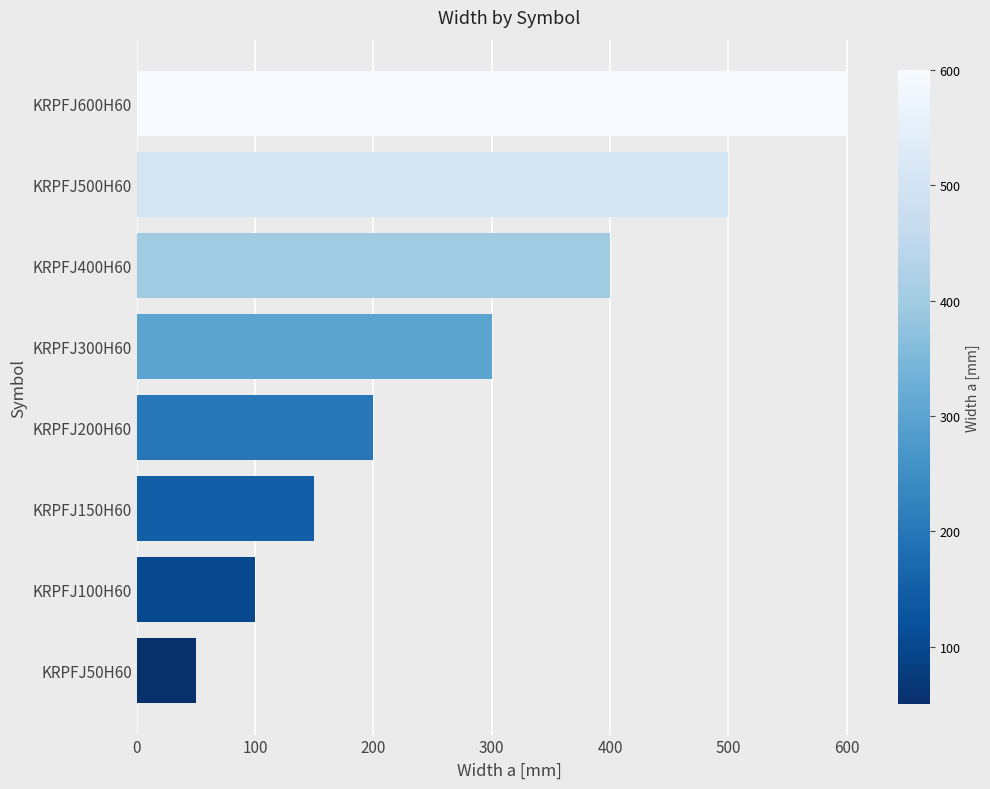

Reading bottom to top, extract all data points from this chart.

KRPFJ50H60=50	KRPFJ100H60=100	KRPFJ150H60=150	KRPFJ200H60=200	KRPFJ300H60=300	KRPFJ400H60=400	KRPFJ500H60=500	KRPFJ600H60=600